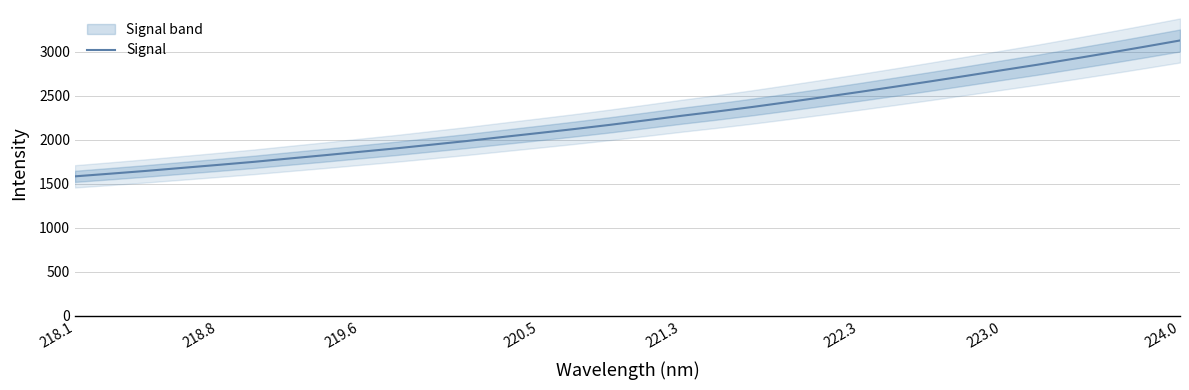

What is the sum of all values?

72119.5